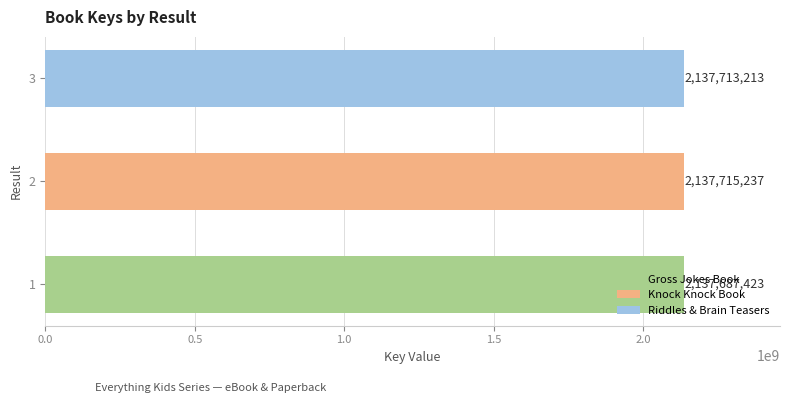

Approximately how many times larger is the value at 1 compared to 2?

1.0